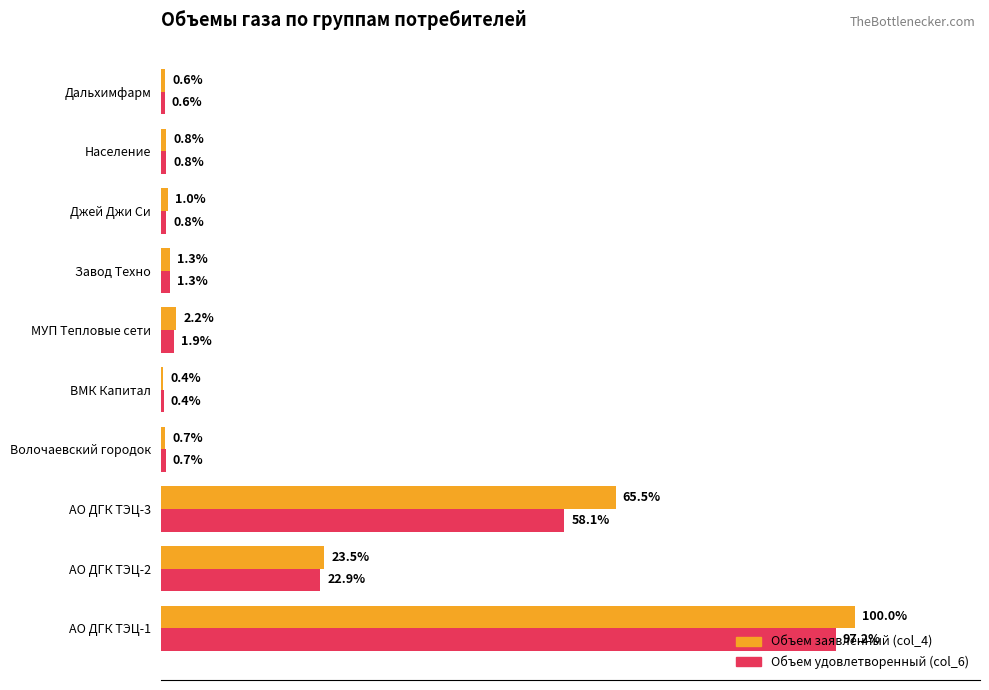

List the series in order of their peak value, highest first.

Объем заявленный (col_4), Объем удовлетворенный (col_6)